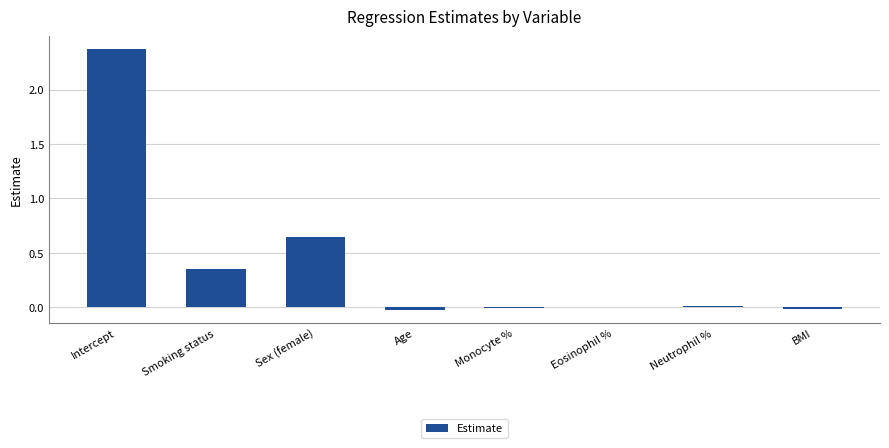

What is the sum of all values?

3.3